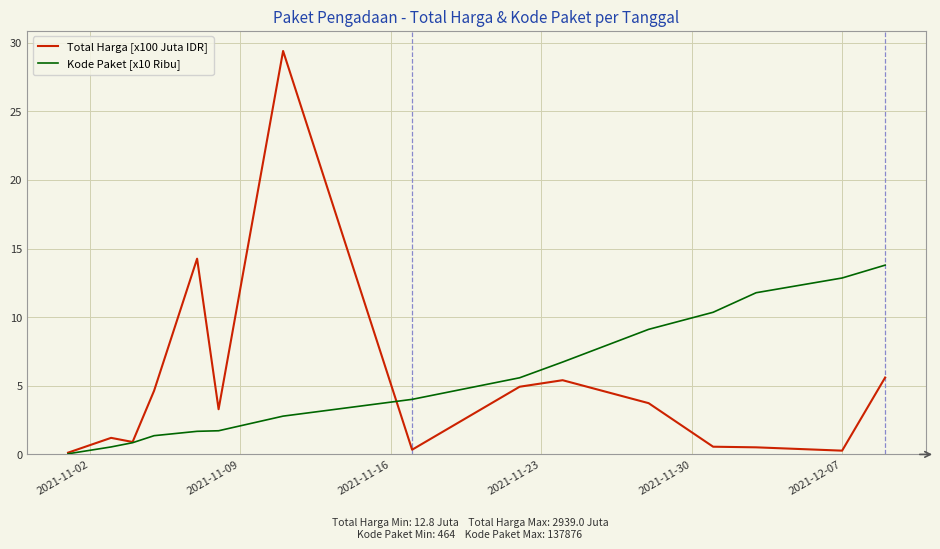

Which series has the largest range (max minus min)?

Total Harga [x100 Juta IDR]